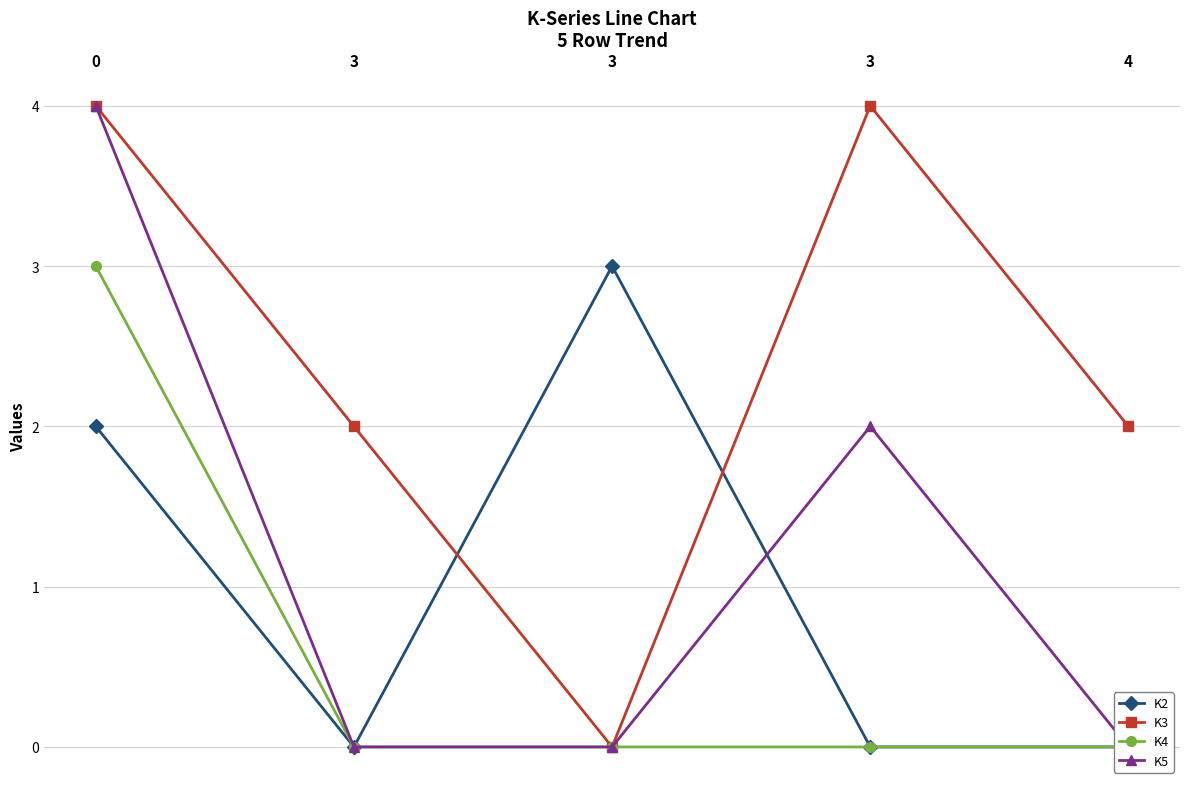

How many distinct data groups are displayed?

4